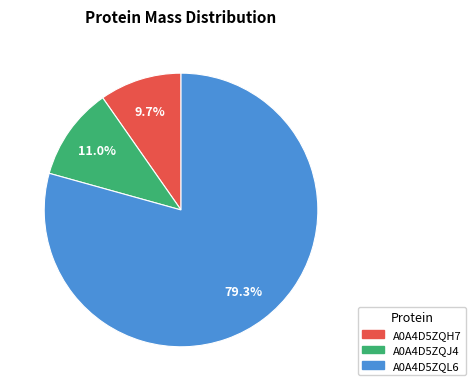

Is it true that A0A4D5ZQL6 is 79% of the pie?

True